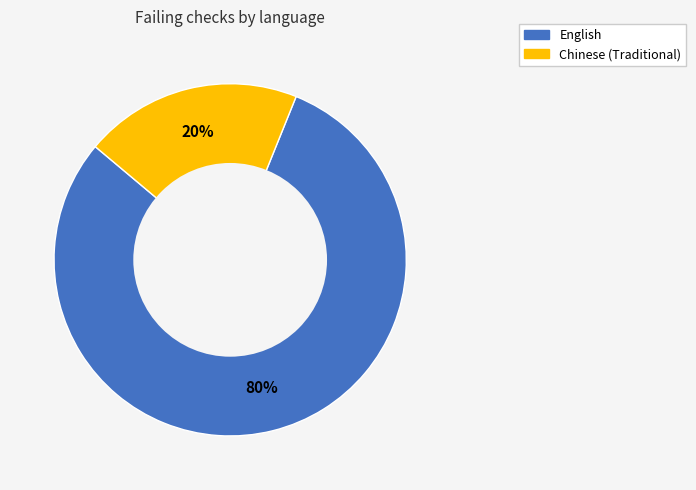

What is the smallest slice in the pie chart?

Chinese (Traditional)